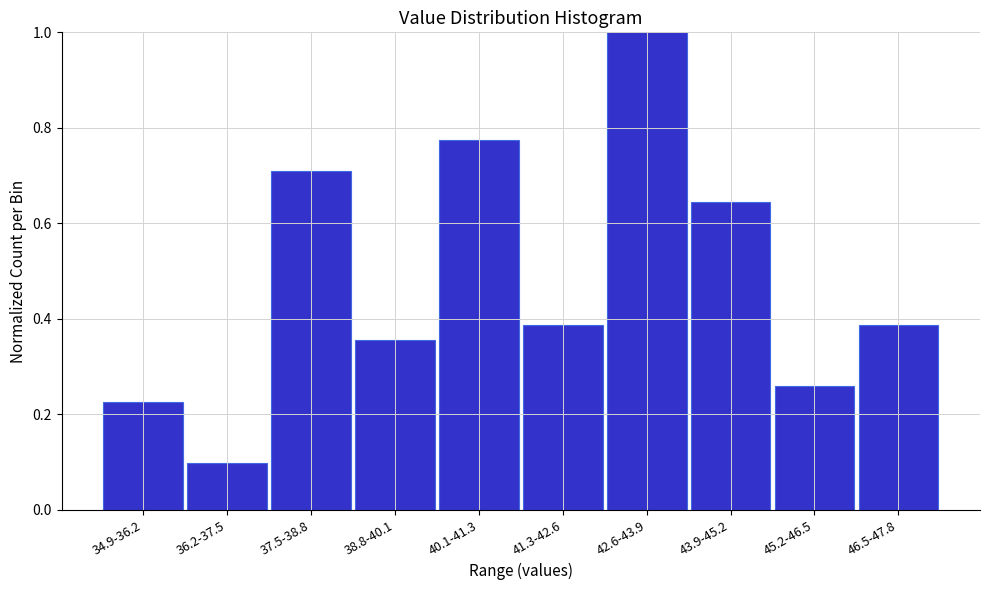

What is the change in value from 34.9-36.2 to 42.6-43.9?

+0.8